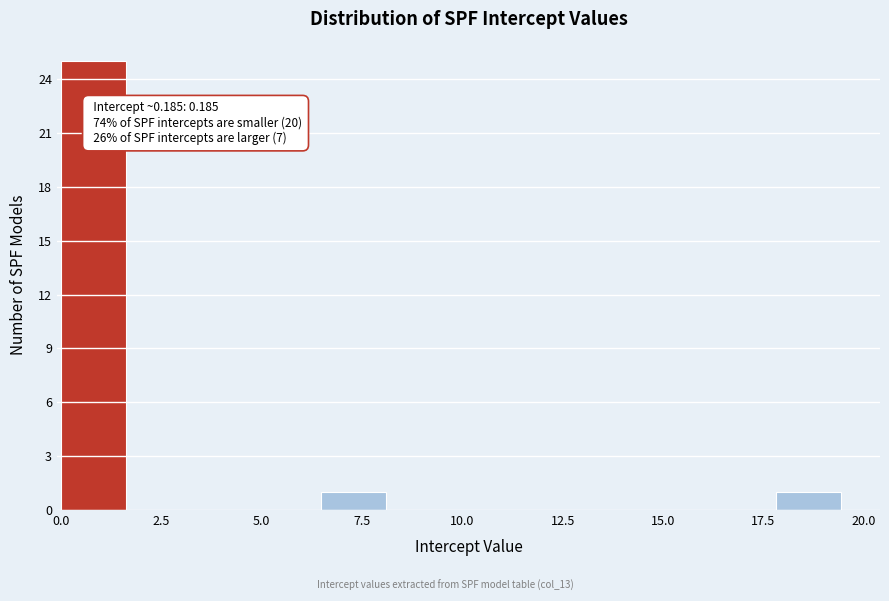

Read against the x-axis, roughly where is the centre of the tallest bar?

1.0